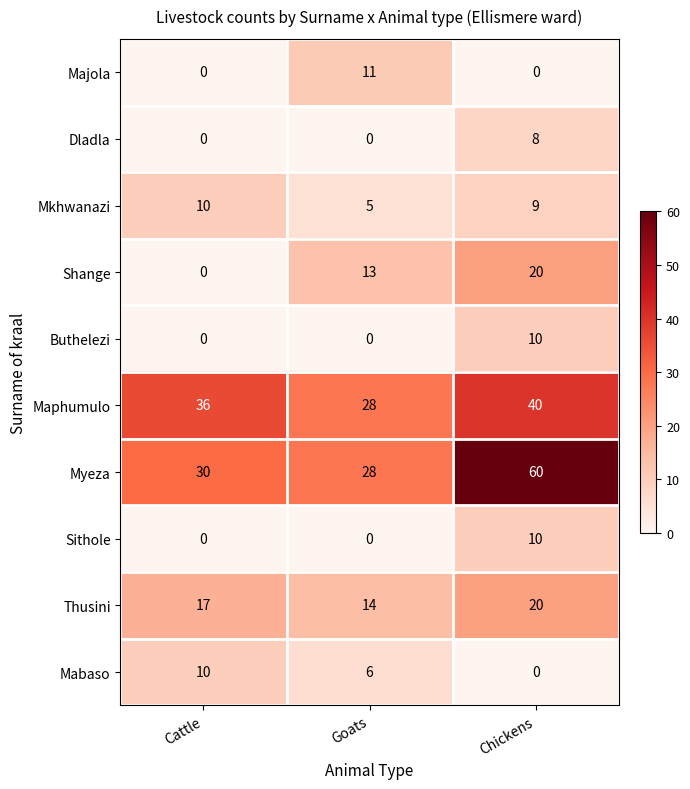

Reading right to left, list all the values displayed in this chart.

Majola: Chickens=0	Goats=11	Cattle=0
Dladla: Chickens=8	Goats=0	Cattle=0
Mkhwanazi: Chickens=9	Goats=5	Cattle=10
Shange: Chickens=20	Goats=13	Cattle=0
Buthelezi: Chickens=10	Goats=0	Cattle=0
Maphumulo: Chickens=40	Goats=28	Cattle=36
Myeza: Chickens=60	Goats=28	Cattle=30
Sithole: Chickens=10	Goats=0	Cattle=0
Thusini: Chickens=20	Goats=14	Cattle=17
Mabaso: Chickens=0	Goats=6	Cattle=10